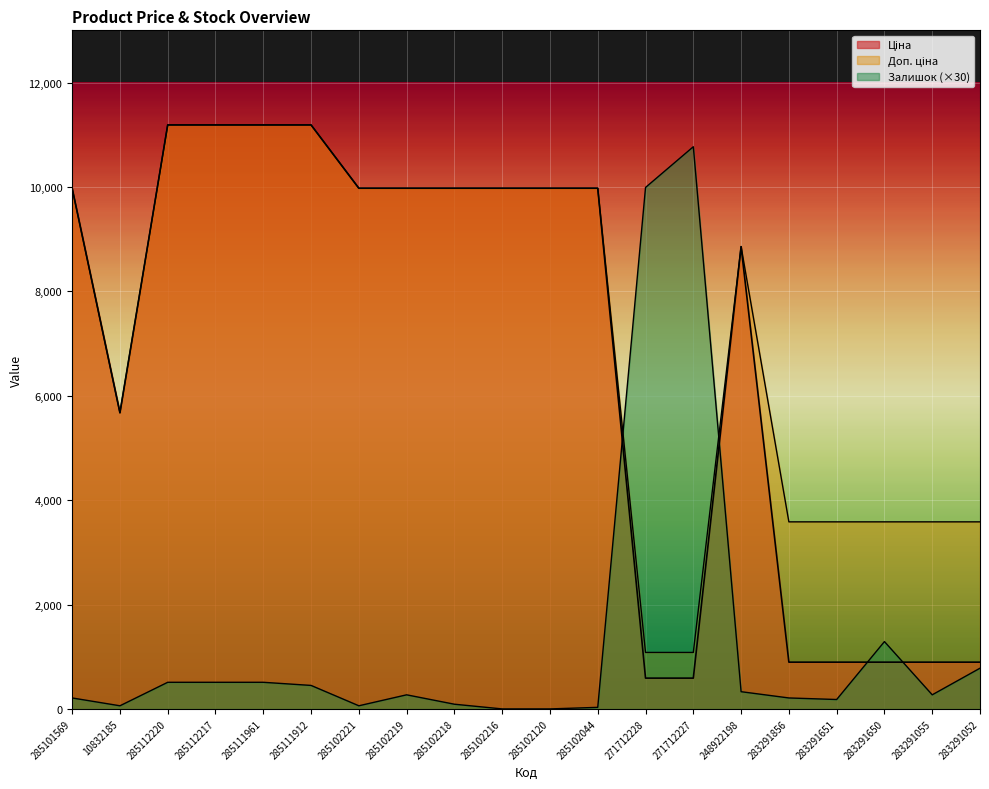

Which series has the largest total across all categories?

Доп. ціна